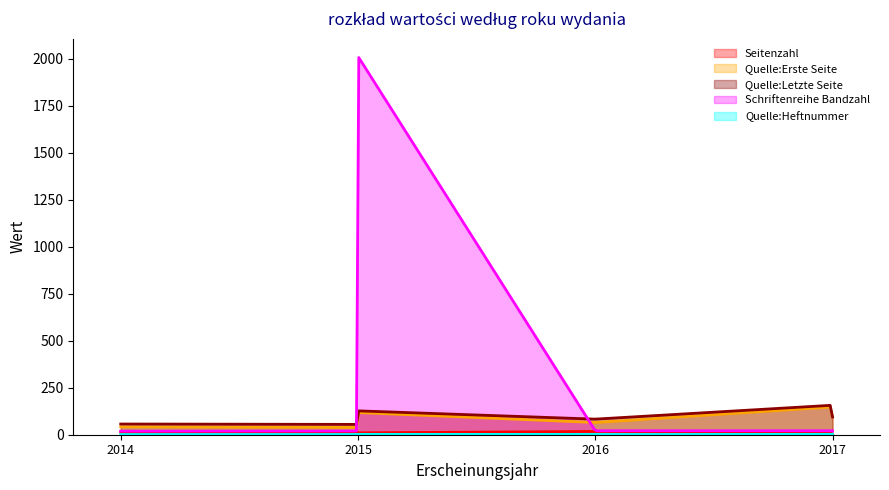

What is the value of the Seitenzahl point at the 2nd from the left?

16